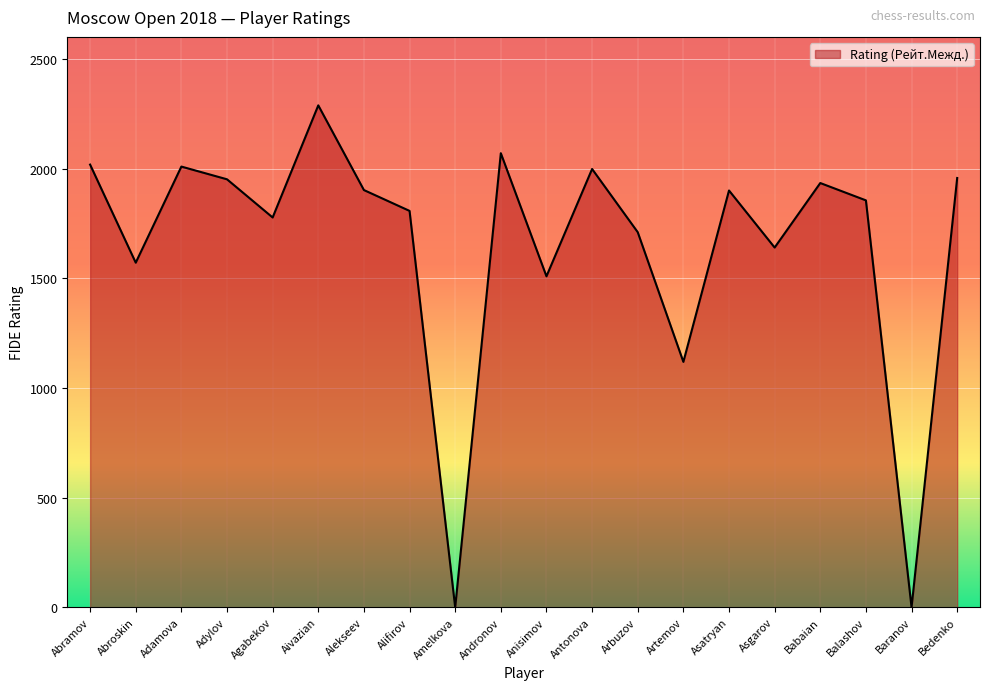

What value does the data have at Alifirov?

1807